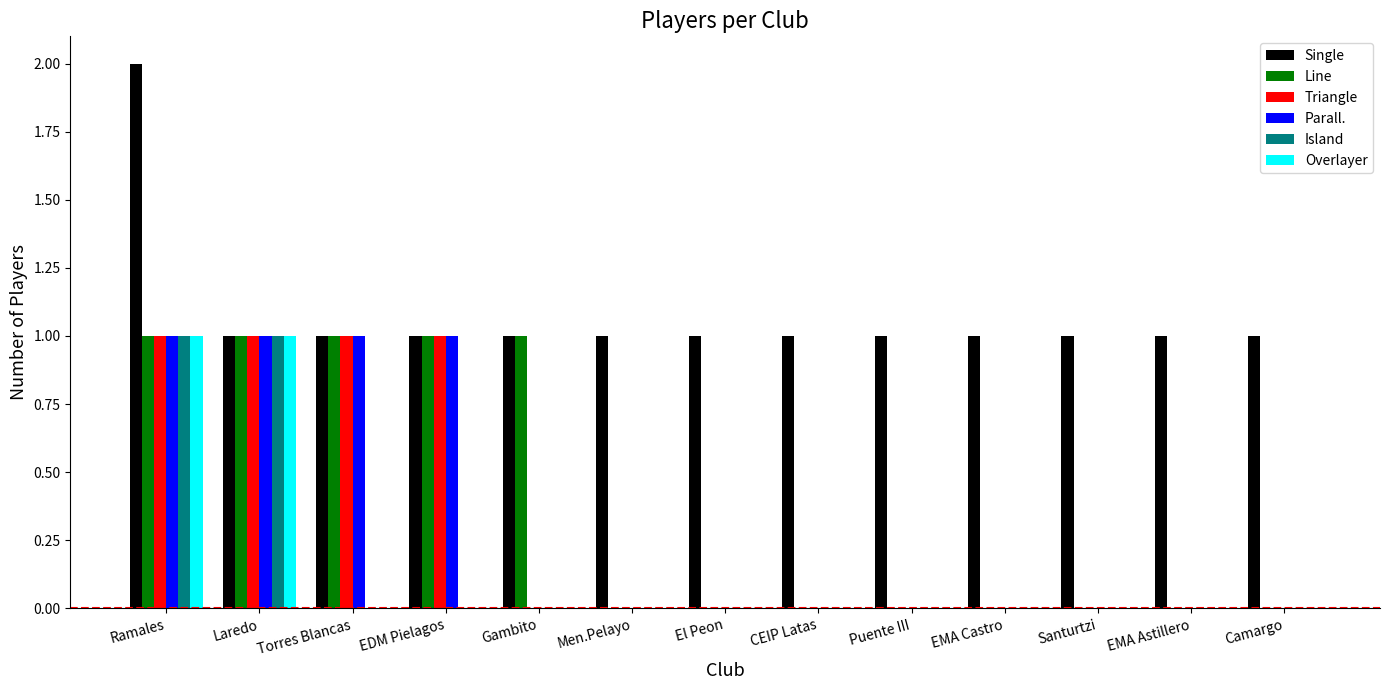

What is the sum of all Parall. values?

4